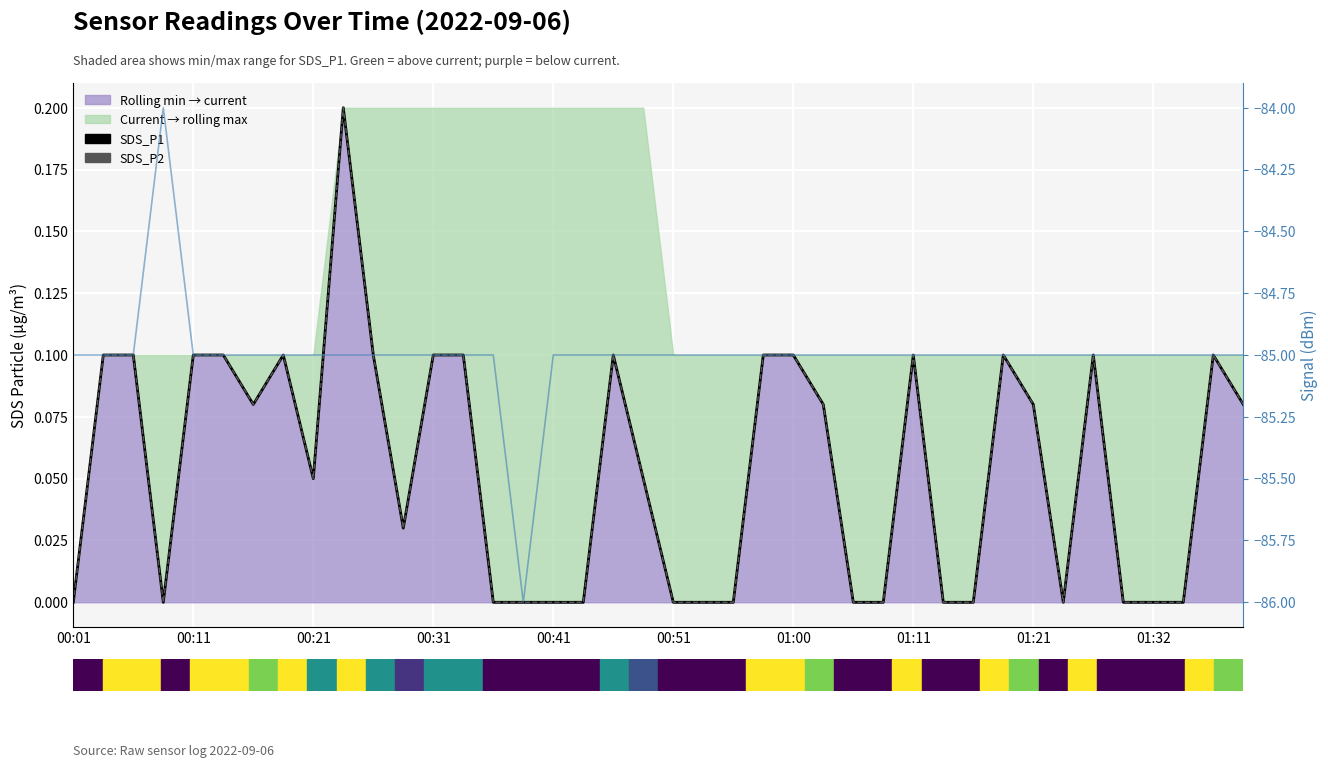

What is the difference between the maximum and second lowest values in the Signal series?

1.0